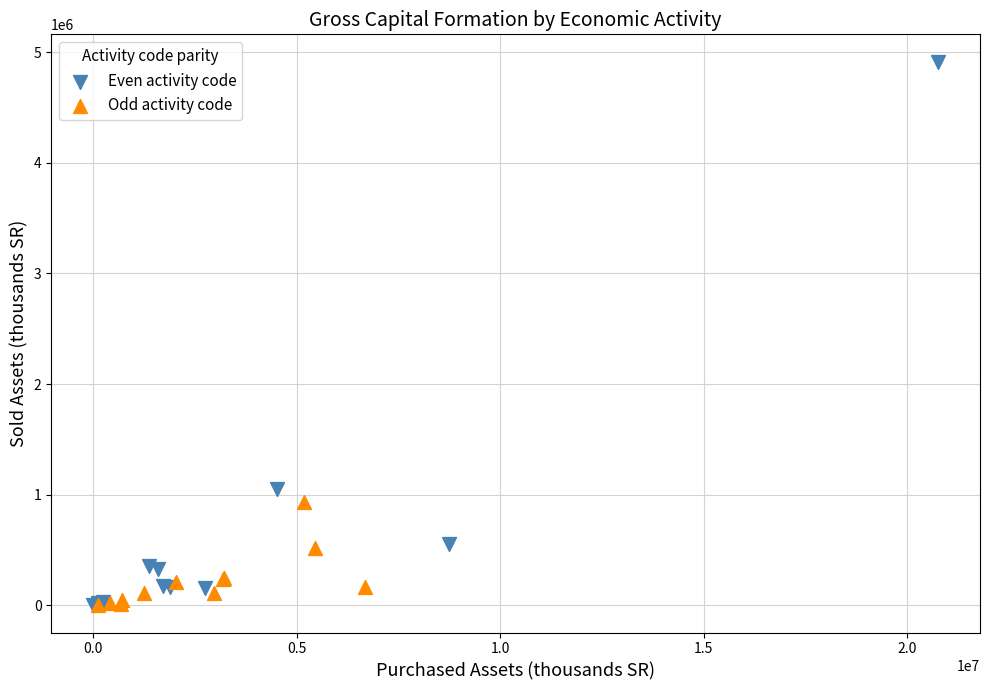

Which series has the widest spread of Y values?

Even activity code